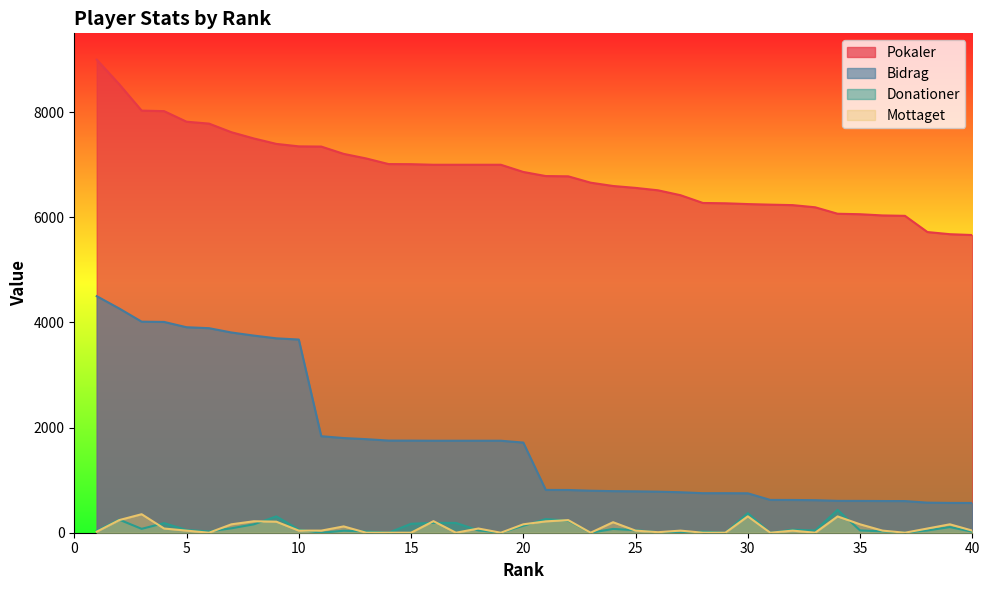

What are all the series names shown in the legend?

Pokaler, Bidrag, Donationer, Mottaget